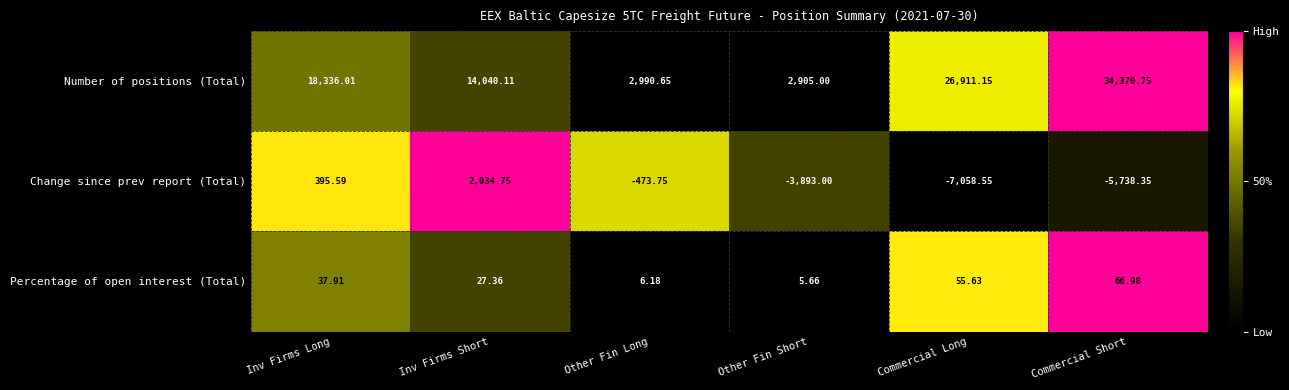

List the series in order of their peak value, lowest first.

Percentage of open interest (Total), Change since prev report (Total), Number of positions (Total)